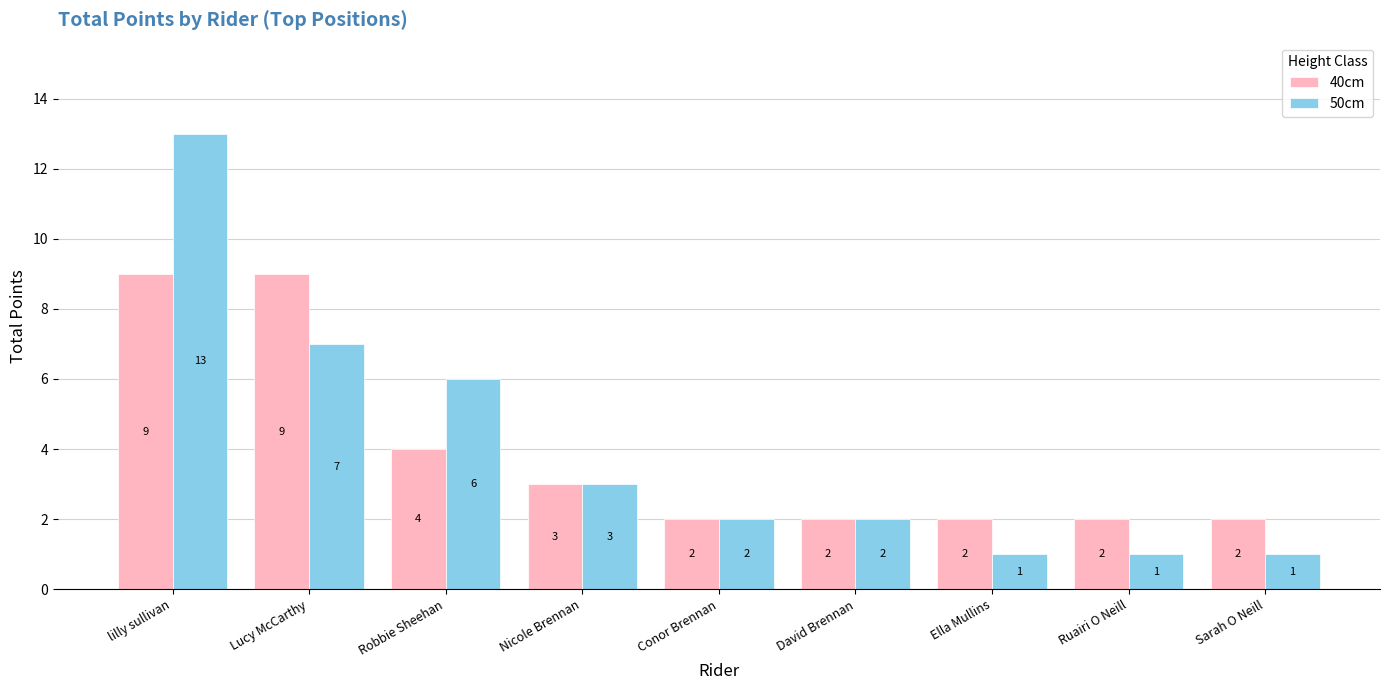

The value of 50cm at Ella Mullins is 2. True or false?

False